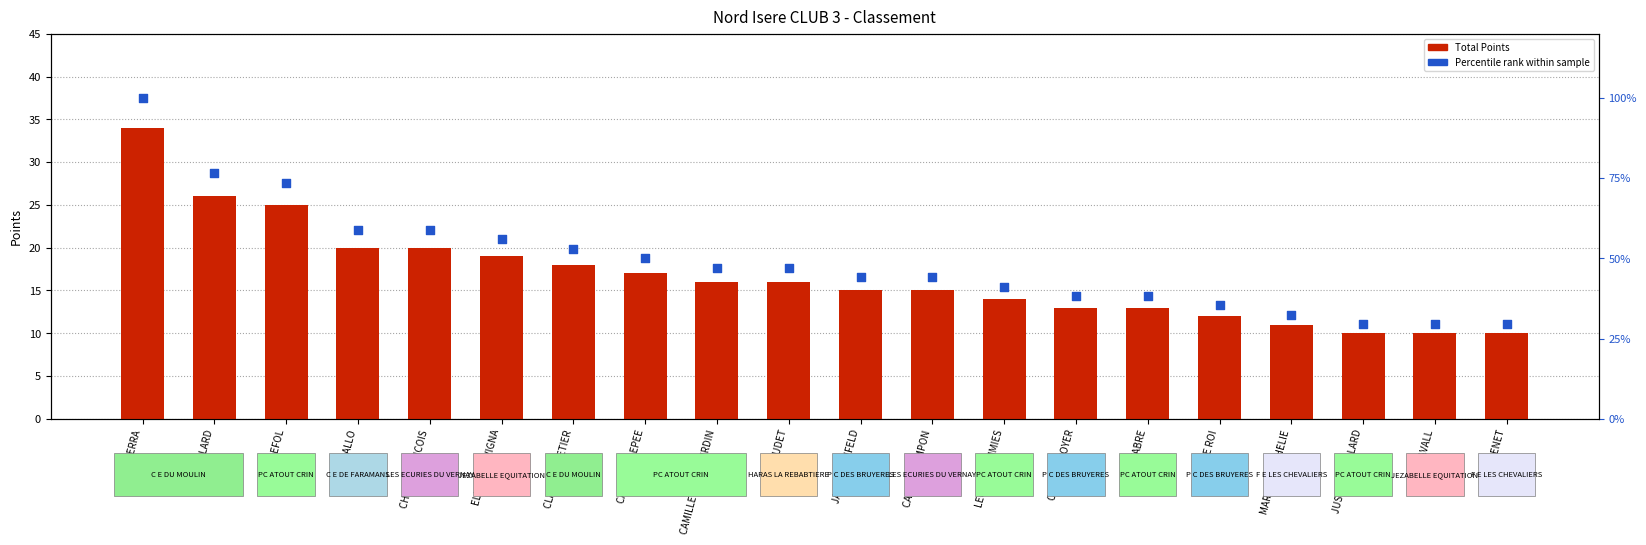

Which series reaches the minimum Y coordinate?

Total Points